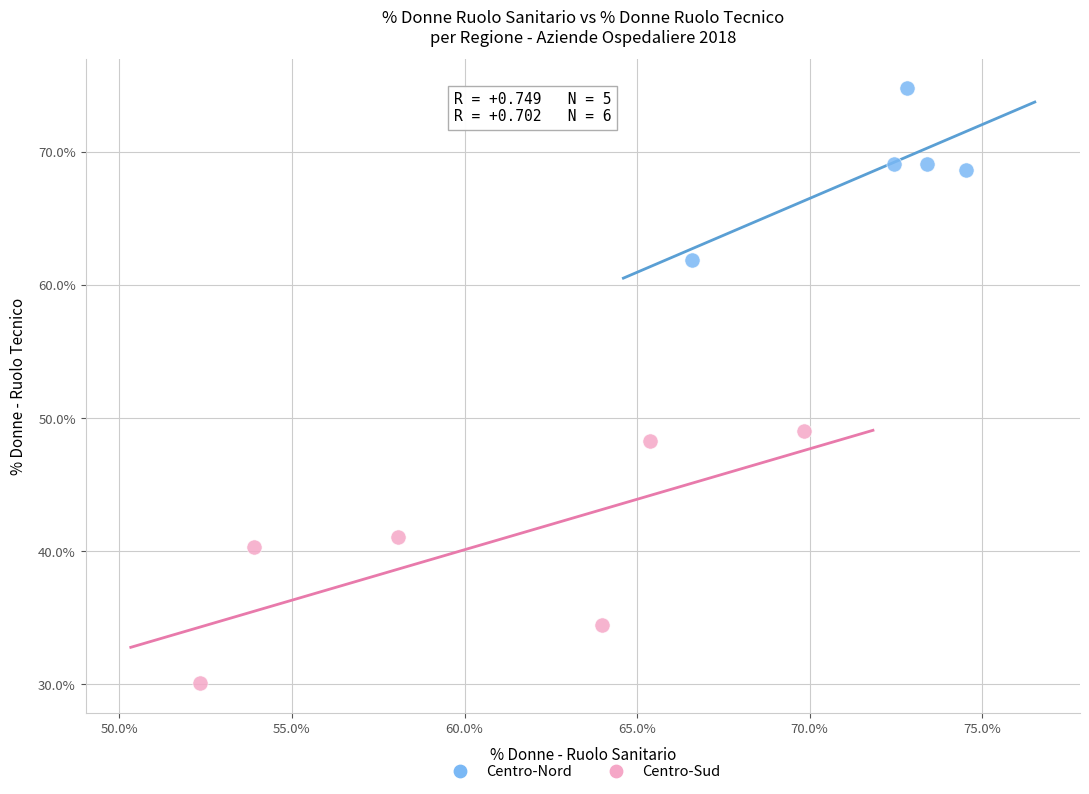

Which series has the widest spread of Y values?

Centro-Sud